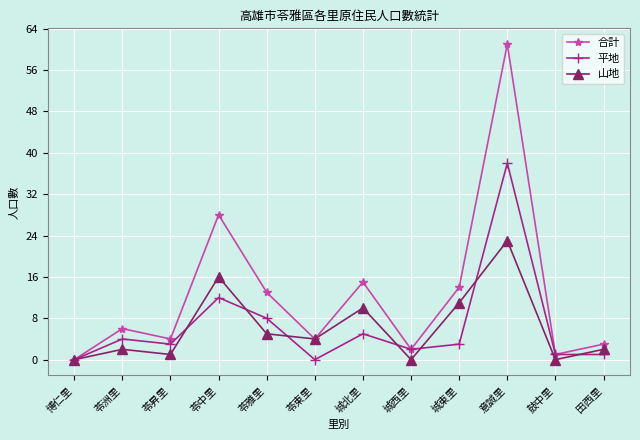

What is the maximum value for 合計?

61